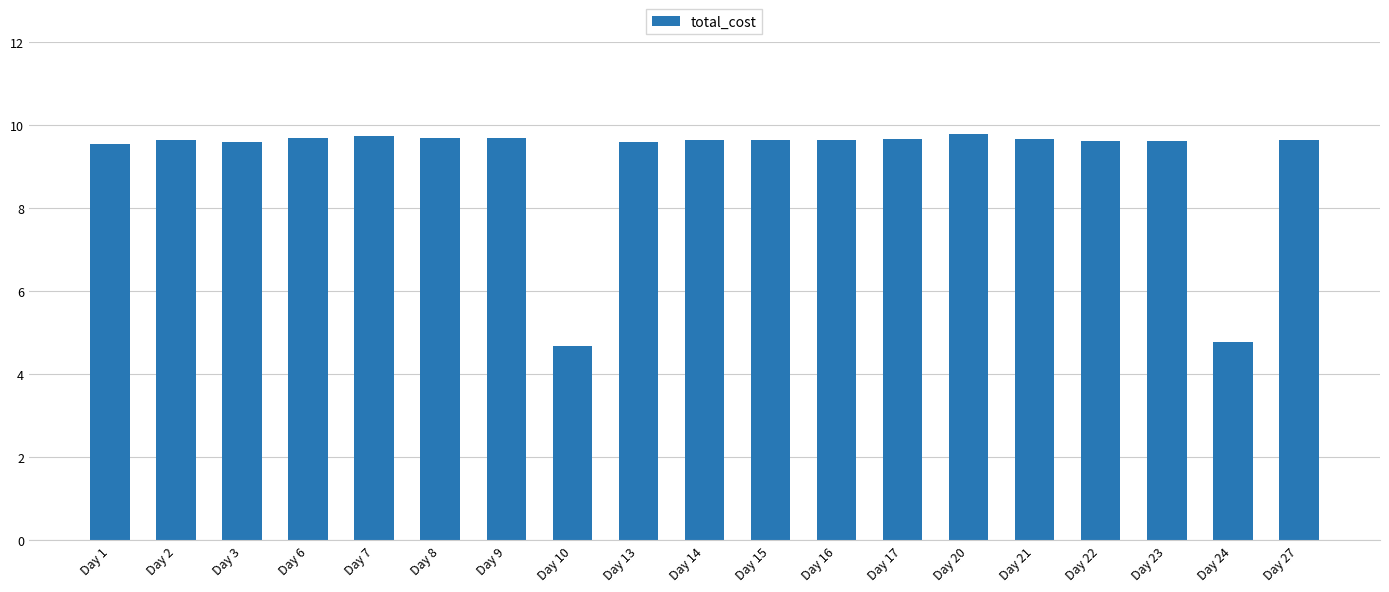

At which label does the data first exceed 9?

Day 1